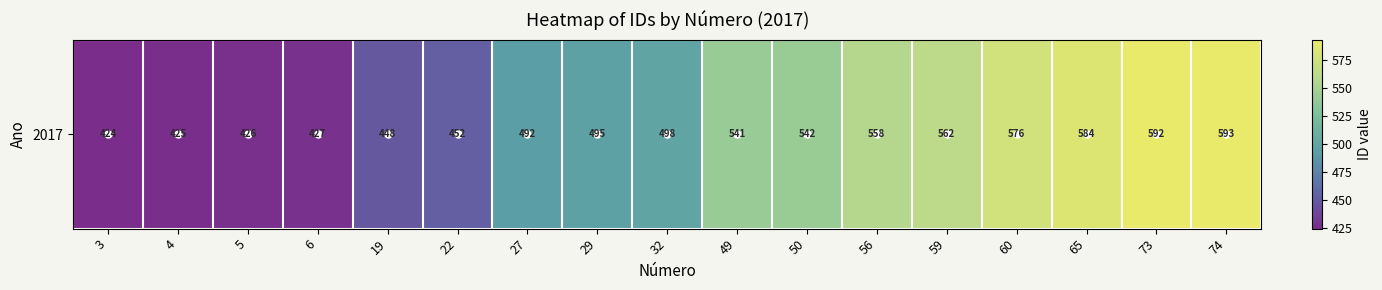

How many data points does each series have?

17